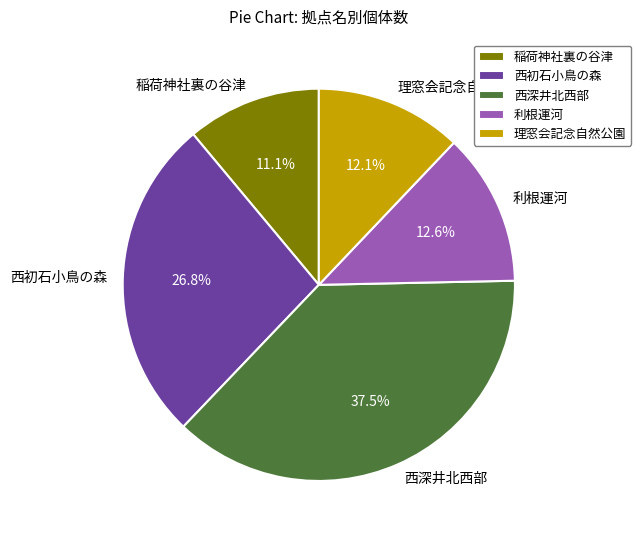

To the nearest percent, what is the combined percentage of 西初石小鳥の森 and 理窓会記念自然公園?

39%